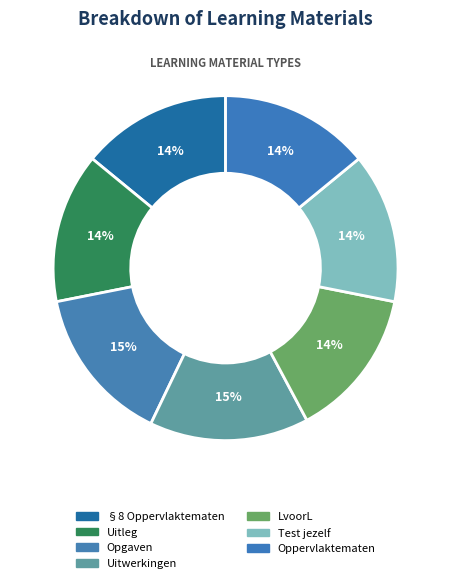

Rank the categories by value from lowest to highest.

§8 Oppervlaktematen, Uitleg, LvoorL, Test jezelf, Oppervlaktematen, Opgaven, Uitwerkingen